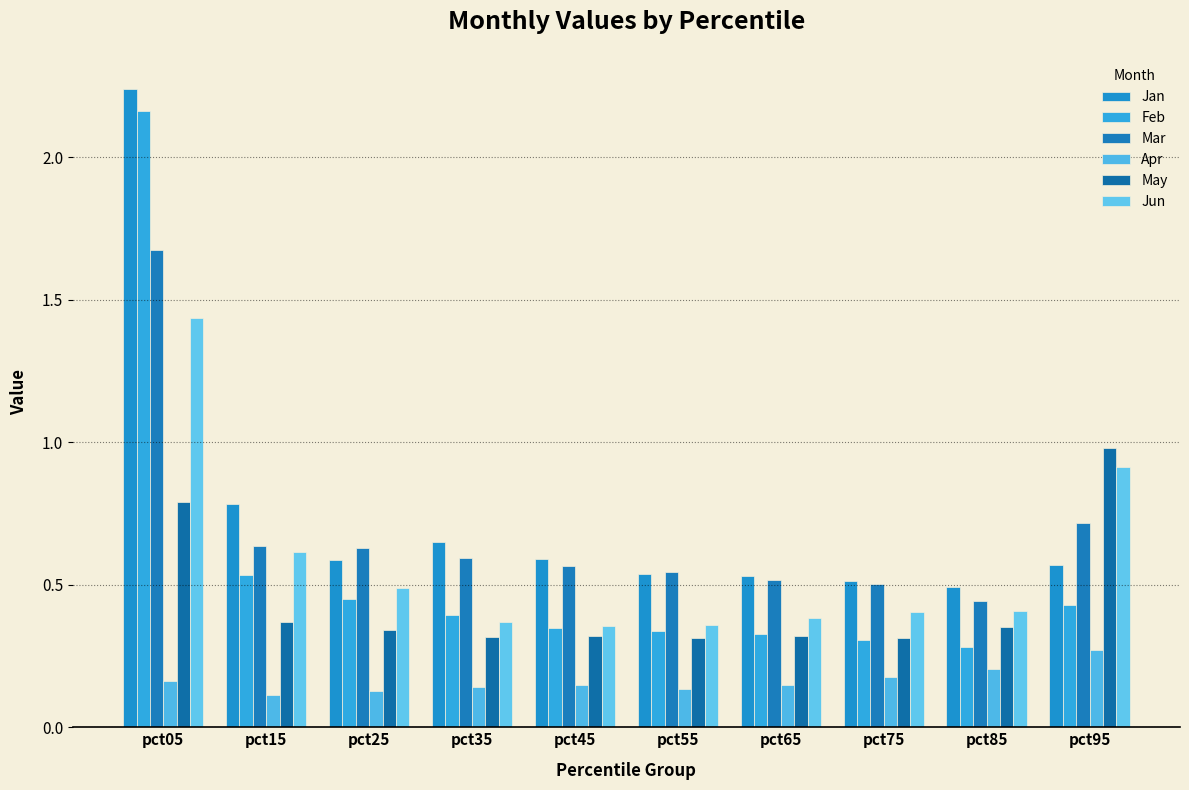

How many distinct data groups are displayed?

6